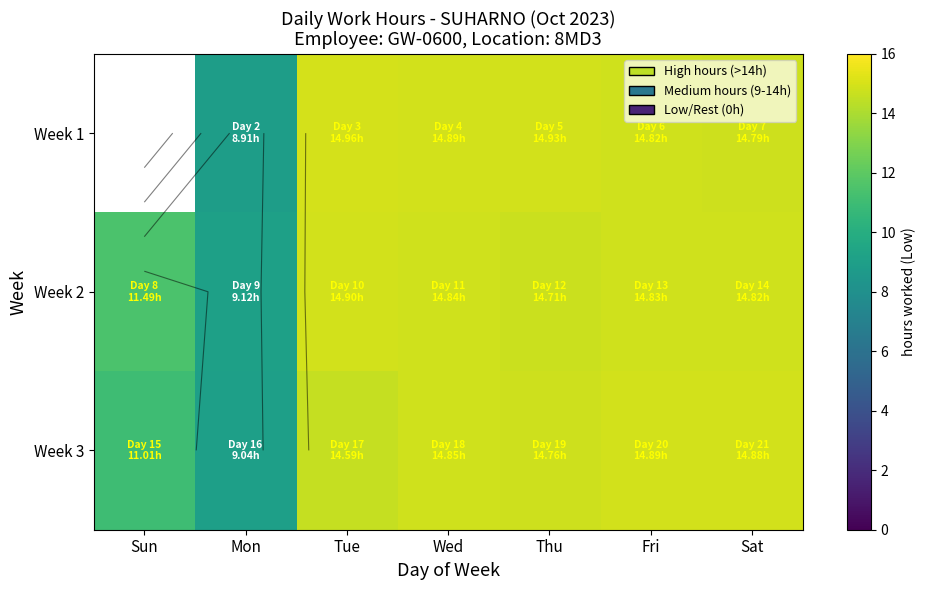

Which series changed the most between Sun and Wed?

Week 3